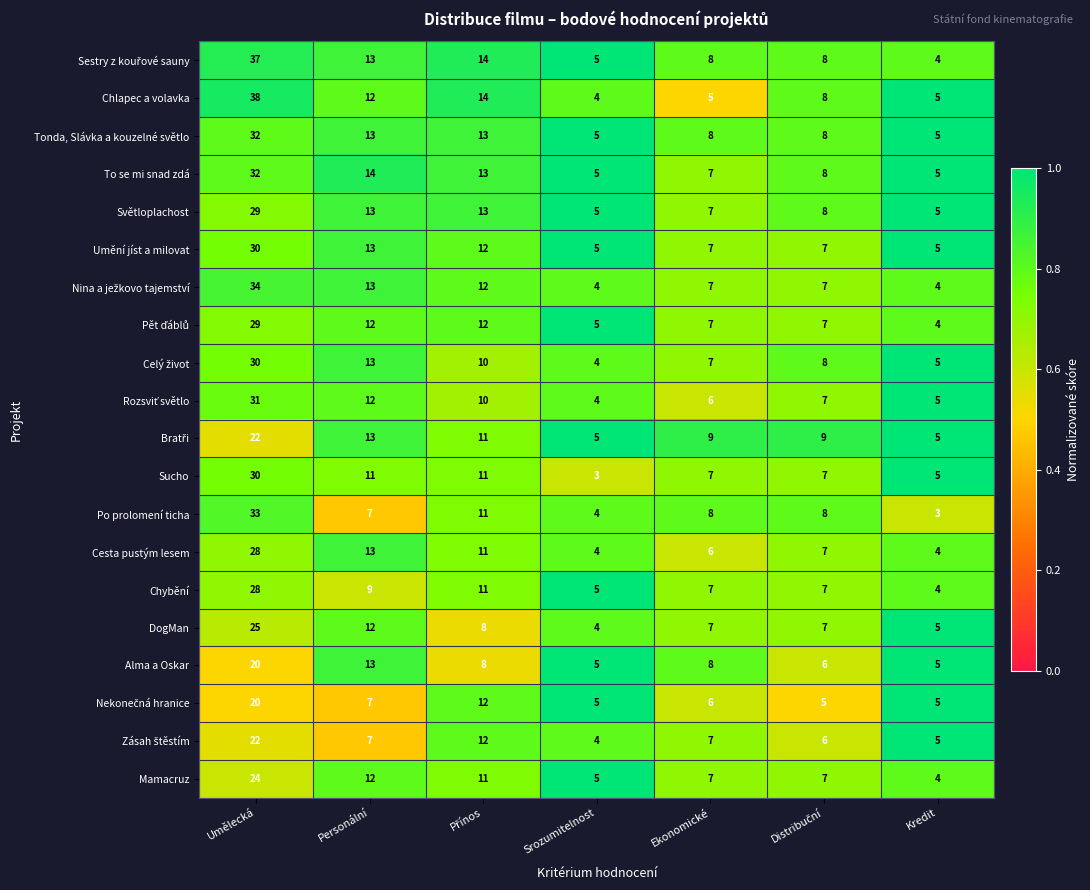

At which category is the sum across all series the highest?

Umělecká